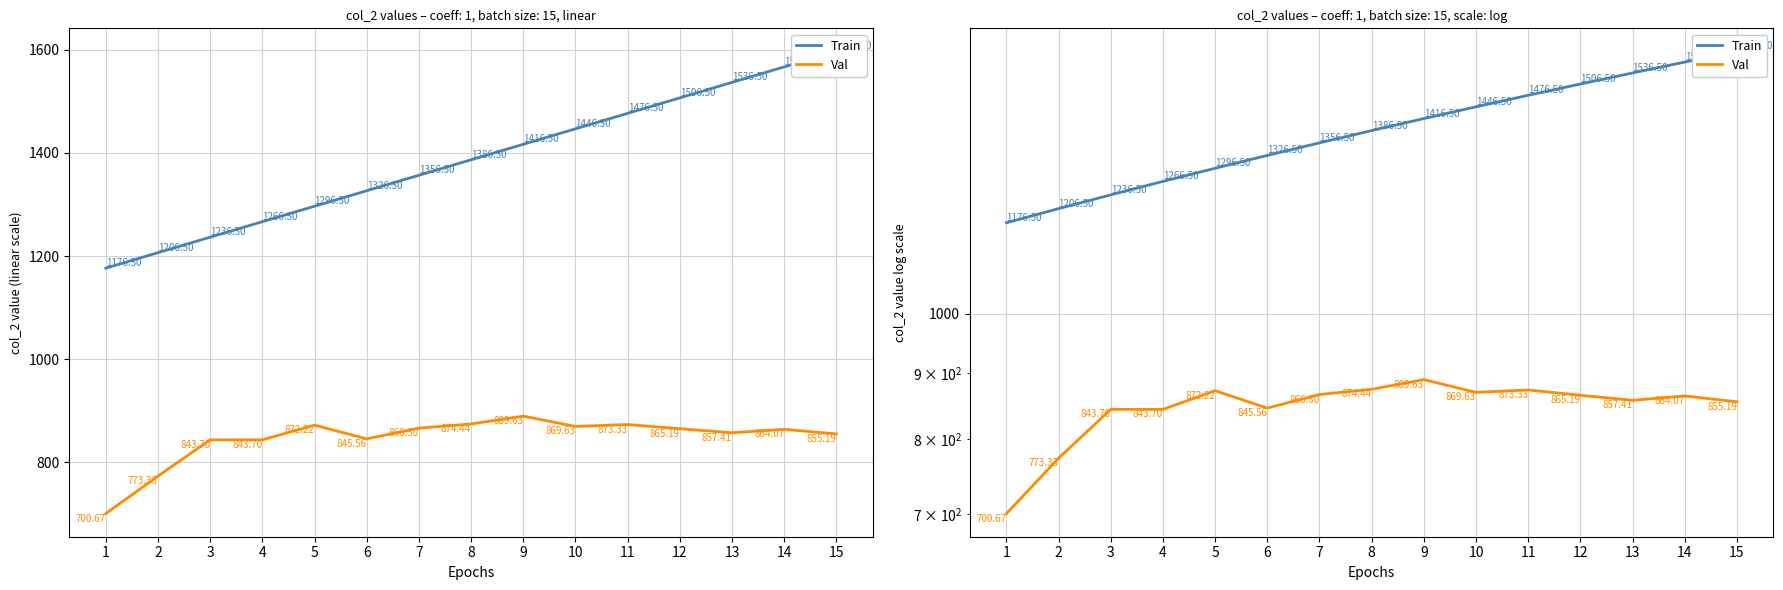

At 2, list the series in order from largest to smallest.

Train, Val